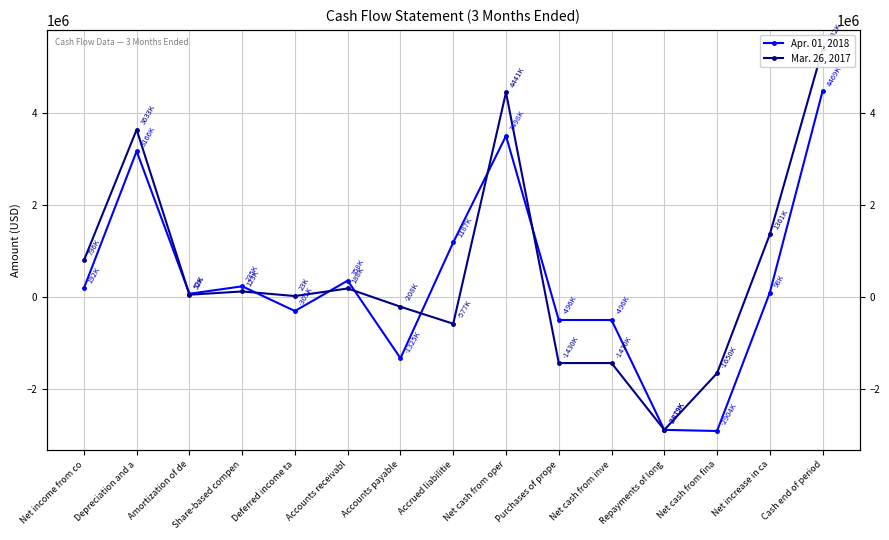

Reading left to right, extract all data points from this chart.

Apr. 01, 2018: Net income from co=191829	Depreciation and a=3166500	Amortization of de=72434	Share-based compen=234758	Deferred income ta=-301423	Accounts receivabl=358167	Accounts payable=-1325034	Accrued liabilitie=1187397	Net cash from oper=3497701	Purchases of prope=-496061	Net cash from inve=-496061	Repayments of long=-2879156	Net cash from fina=-2903799	Net increase in ca=97841	Cash end of period=4468997
Mar. 26, 2017: Net income from co=795580	Depreciation and a=3633254	Amortization of de=52443	Share-based compen=123082	Deferred income ta=23259	Accounts receivabl=187782	Accounts payable=-208157	Accrued liabilitie=-577438	Net cash from oper=4441375	Purchases of prope=-1430201	Net cash from inve=-1430201	Repayments of long=-2879156	Net cash from fina=-1650037	Net increase in ca=1361137	Cash end of period=5382263